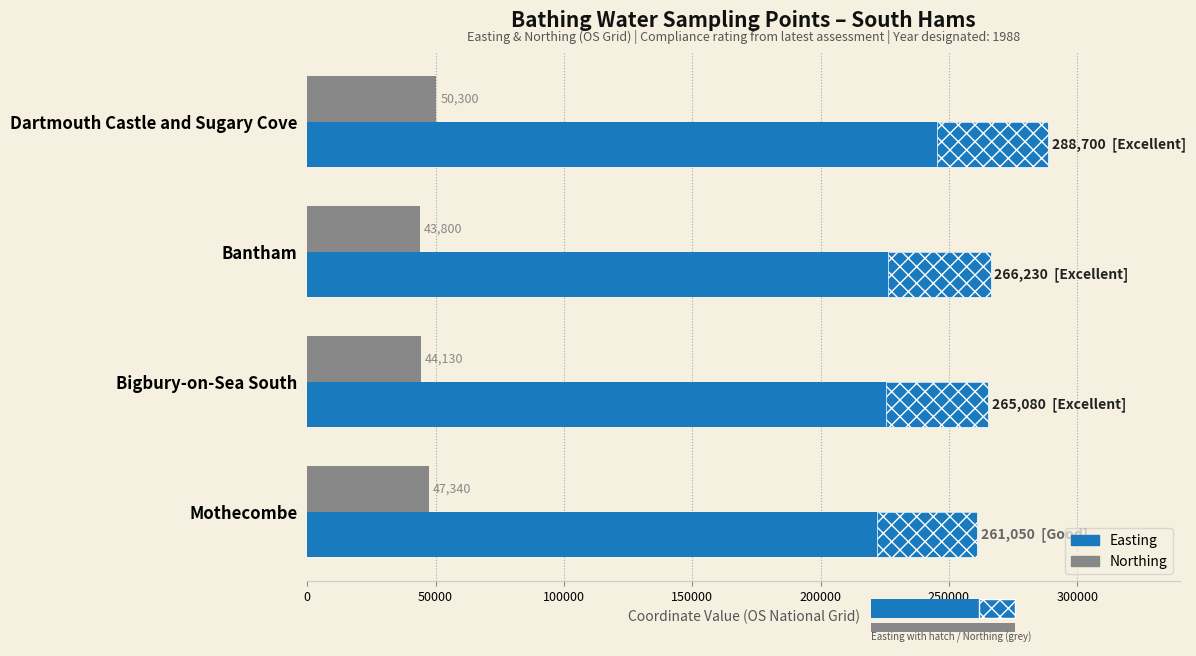

At how many categories does at least one series exceed 139184?

4